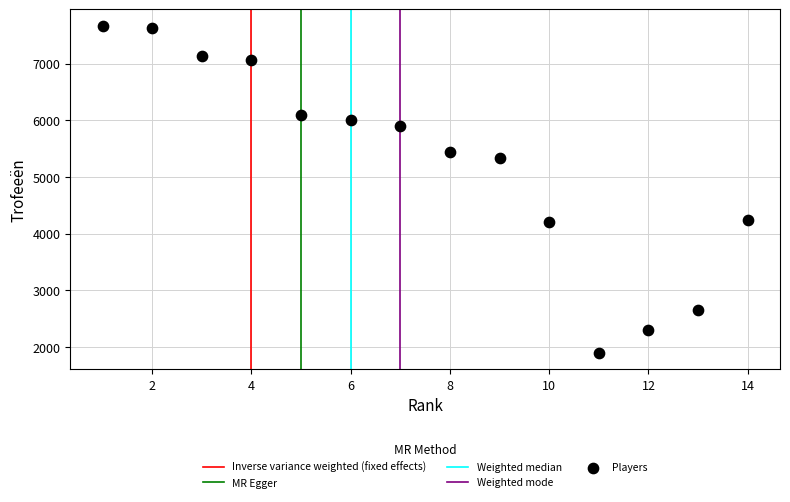

What is the range of Y values (max minus min)?

5780